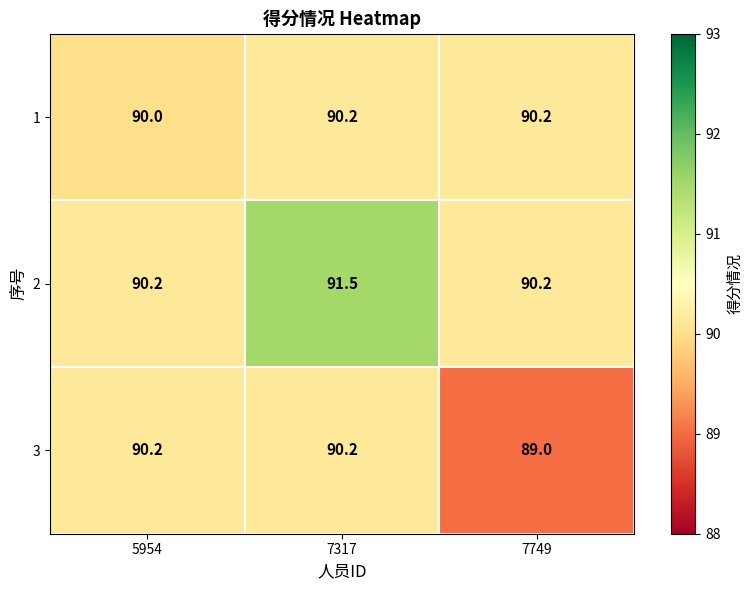

Rank the series by their average value, from highest to lowest.

2, 1, 3